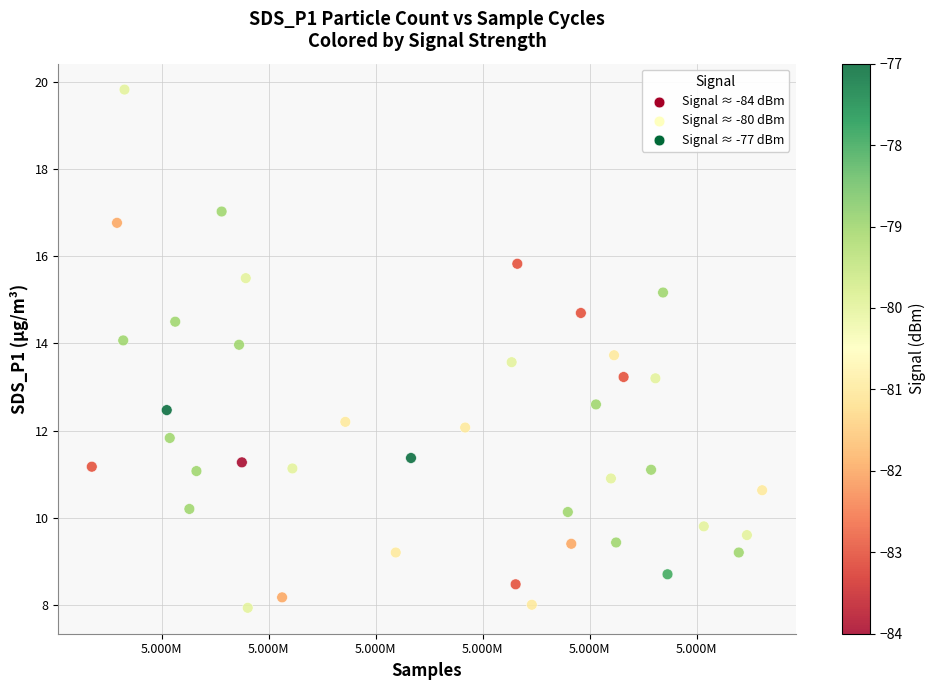

What is the range of Y values (max minus min)?

11.9